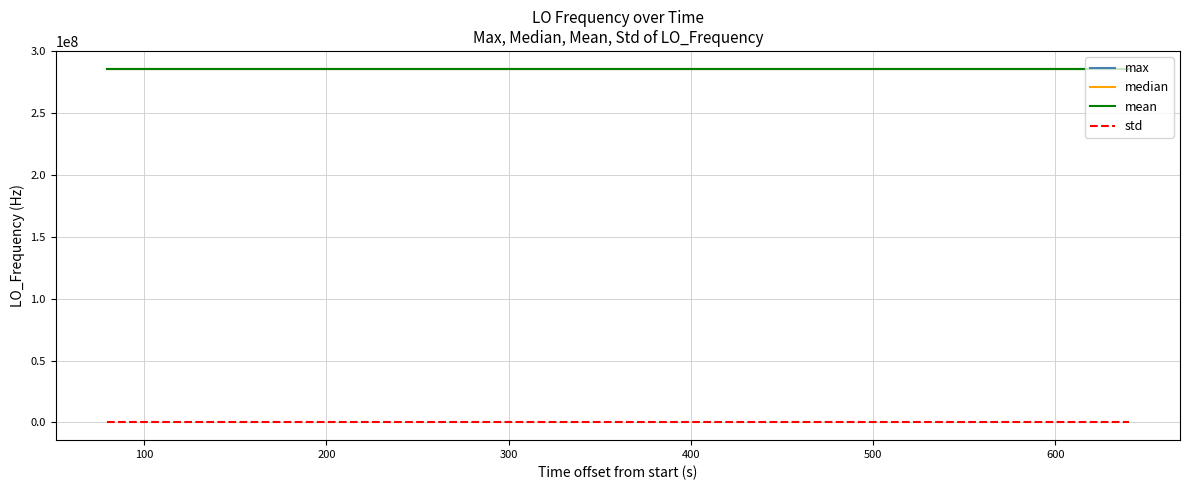

What is the minimum value for mean?

286046999.6